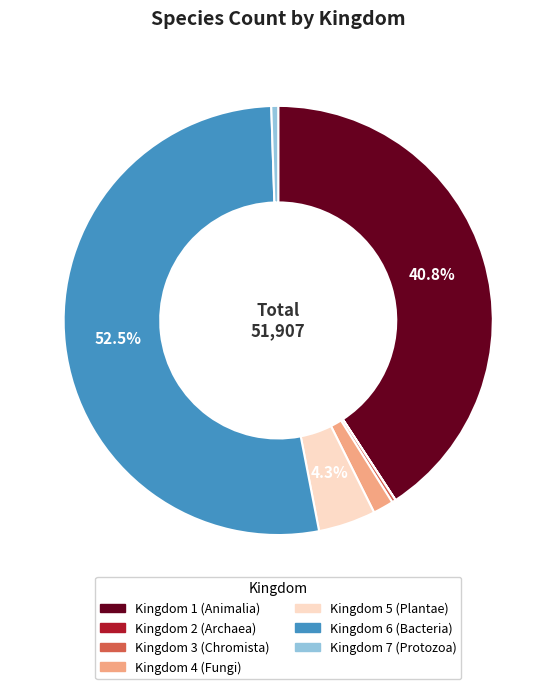

Is there any slice that represents more than half of the pie?

Yes